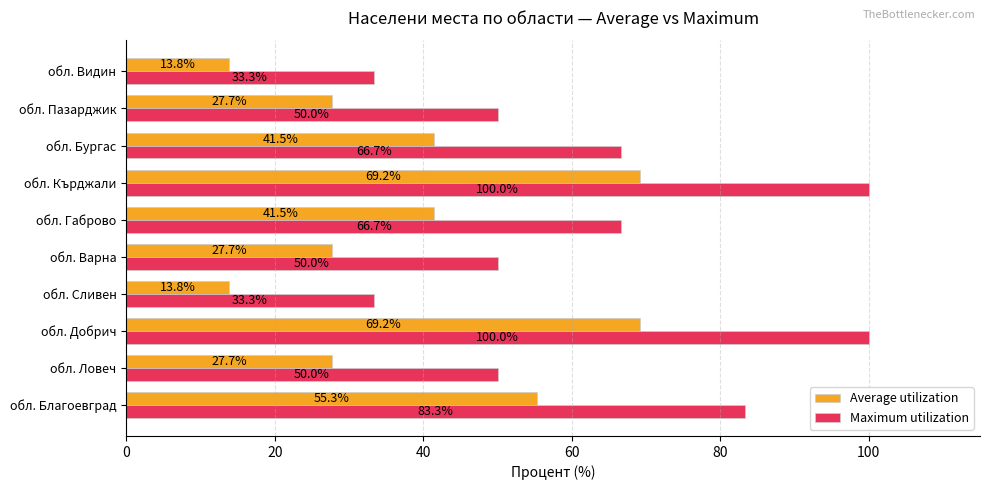

What is the greatest value displayed?

100.0